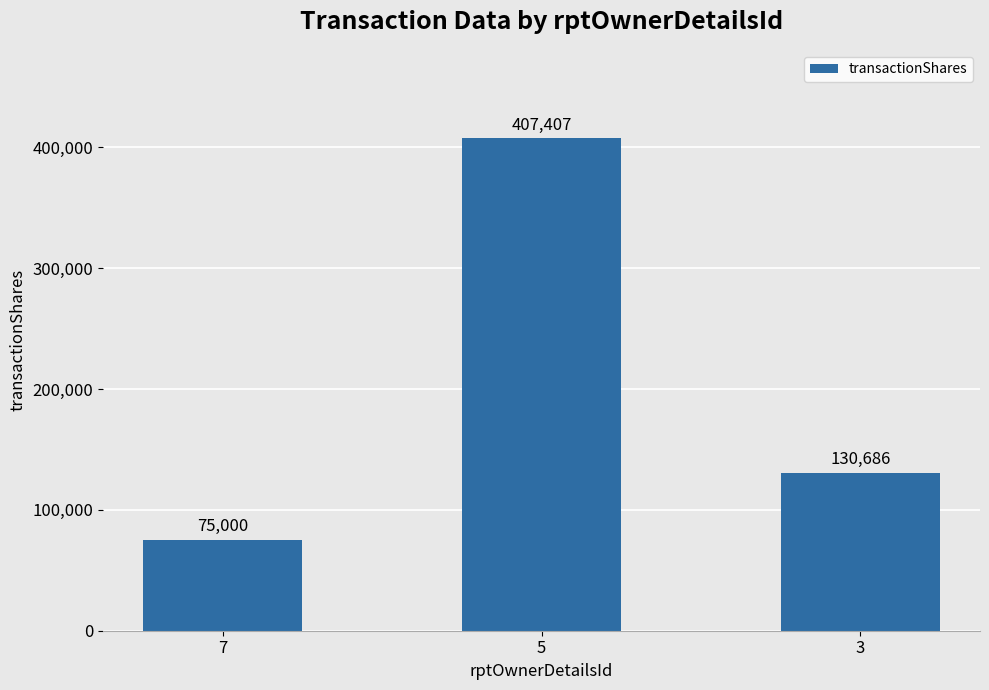

The value at 5 is 407407. True or false?

True